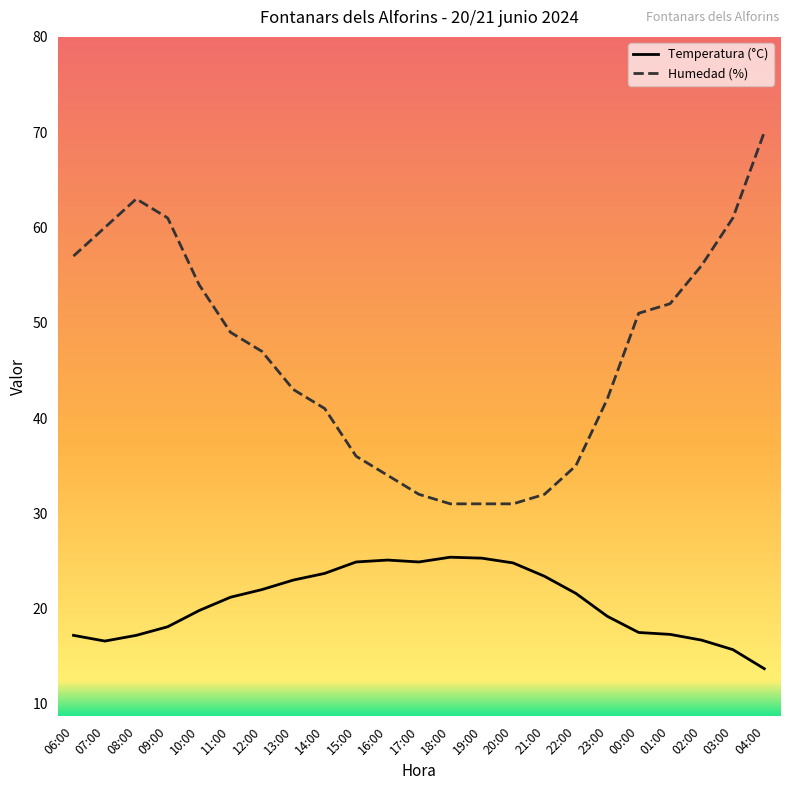

The Humedad (%) series shows 49.0 at 11:00. True or false?

True